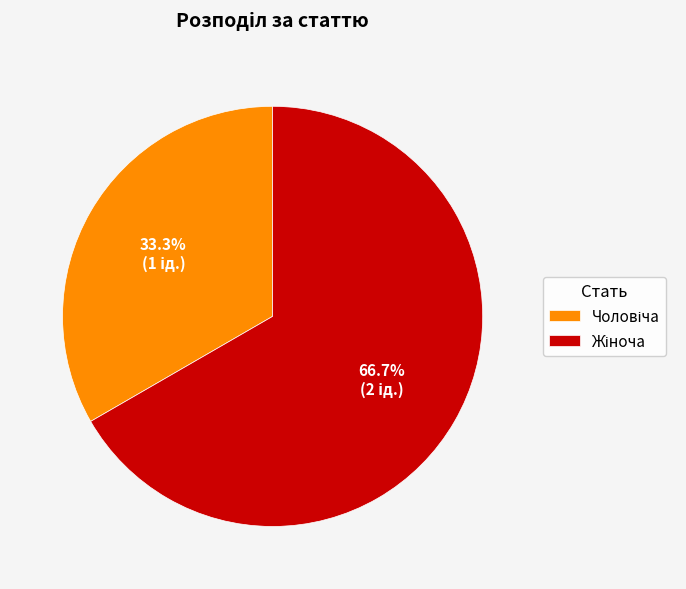

Is there a majority slice in this chart?

Yes